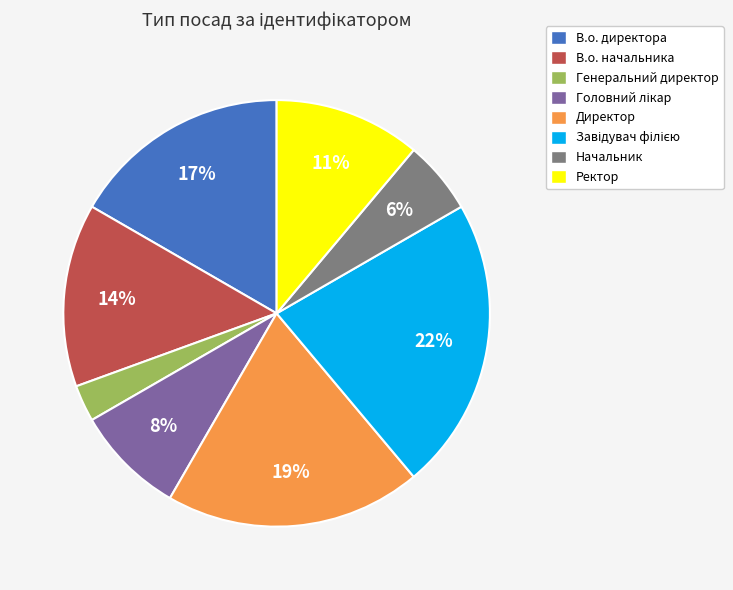

Does any single category account for the majority?

No